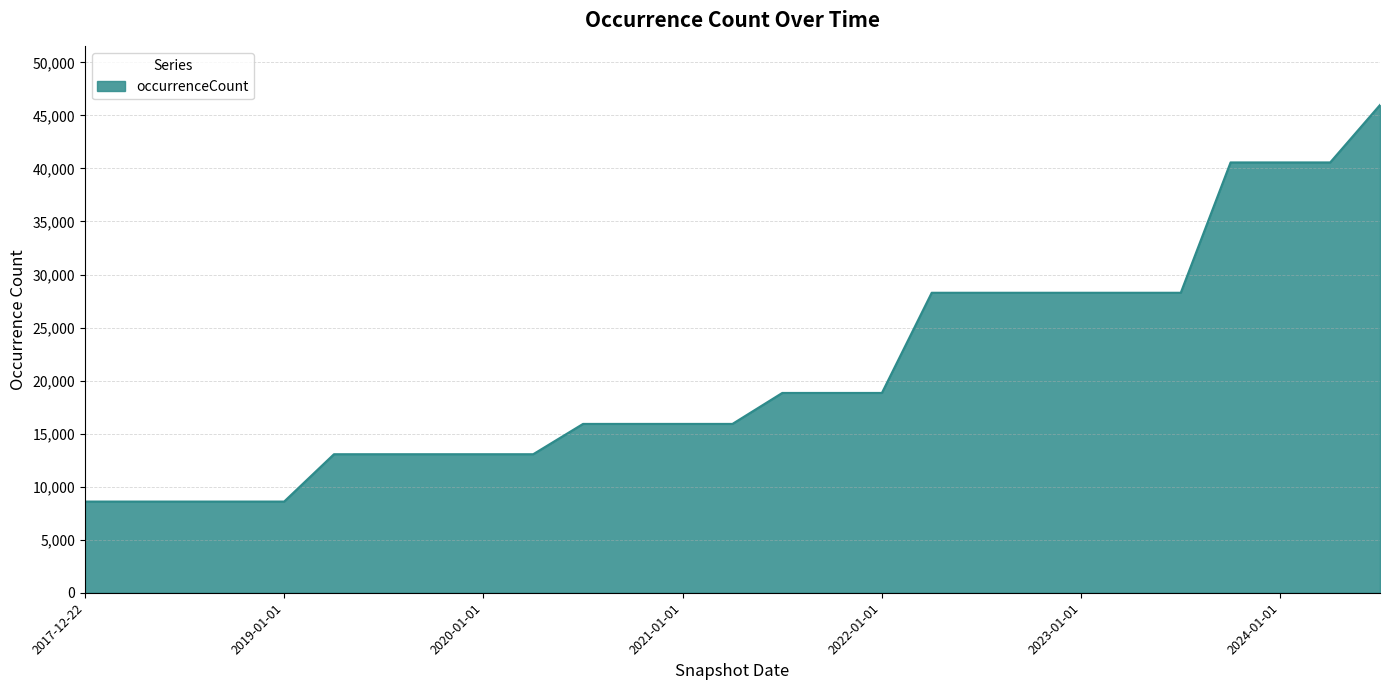

What is the greatest value displayed?

45985